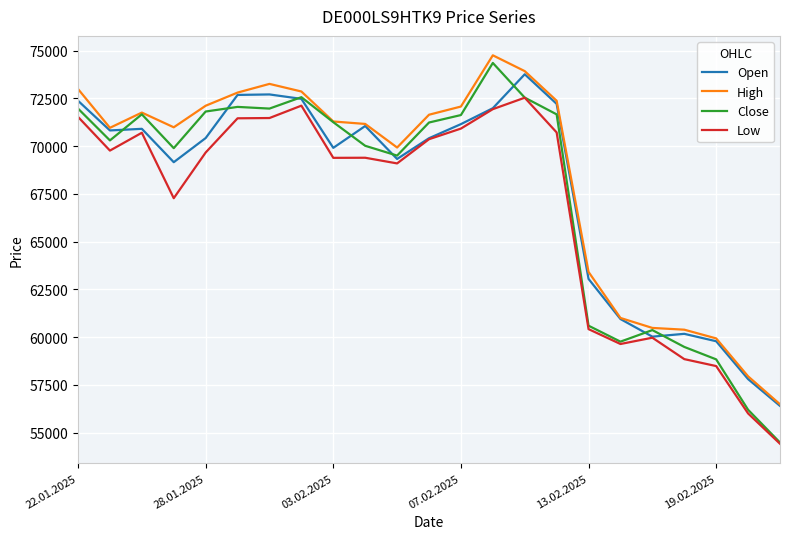

Does the chart display data point markers on the line(s)?

No